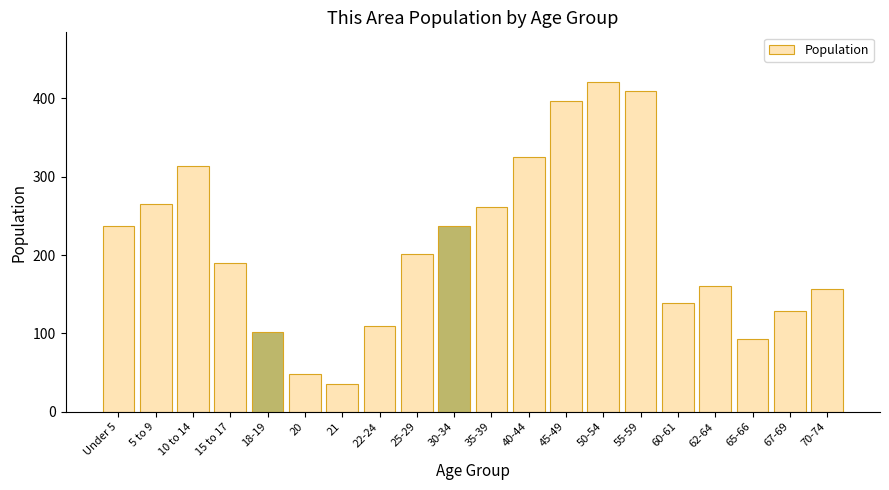

Reading left to right, what are all the values shown in this chart?

Under 5=237	5 to 9=265	10 to 14=313	15 to 17=190	18-19=102	20=48	21=36	22-24=109	25-29=201	30-34=237	35-39=261	40-44=325	45-49=396	50-54=421	55-59=409	60-61=139	62-64=161	65-66=93	67-69=129	70-74=156